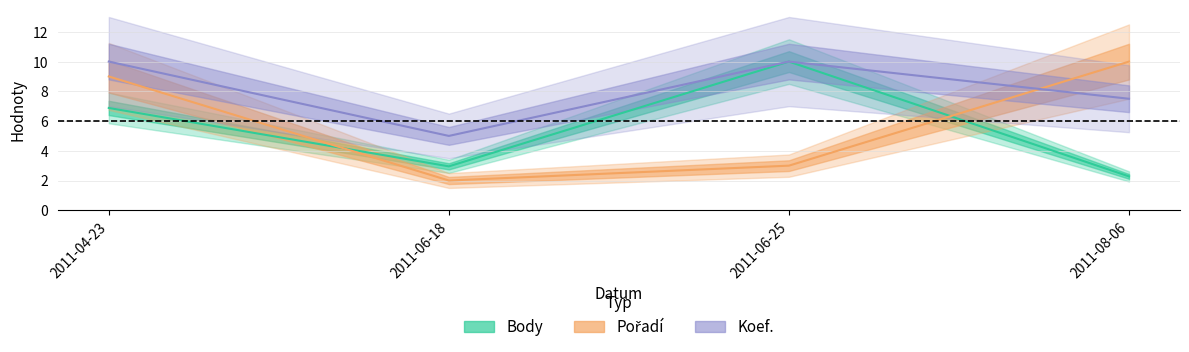

Which label corresponds to the smallest value in the chart?

2011-06-18